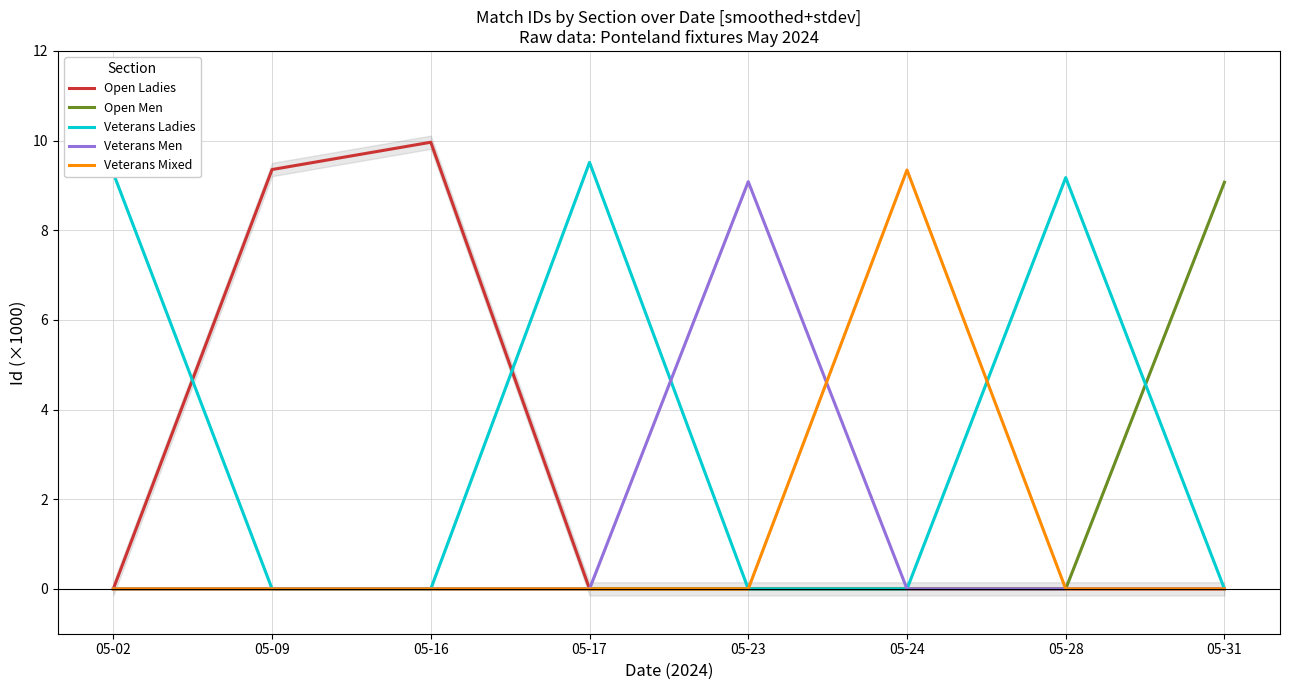

The value of Open Ladies at 05-09 is 15.4. True or false?

False